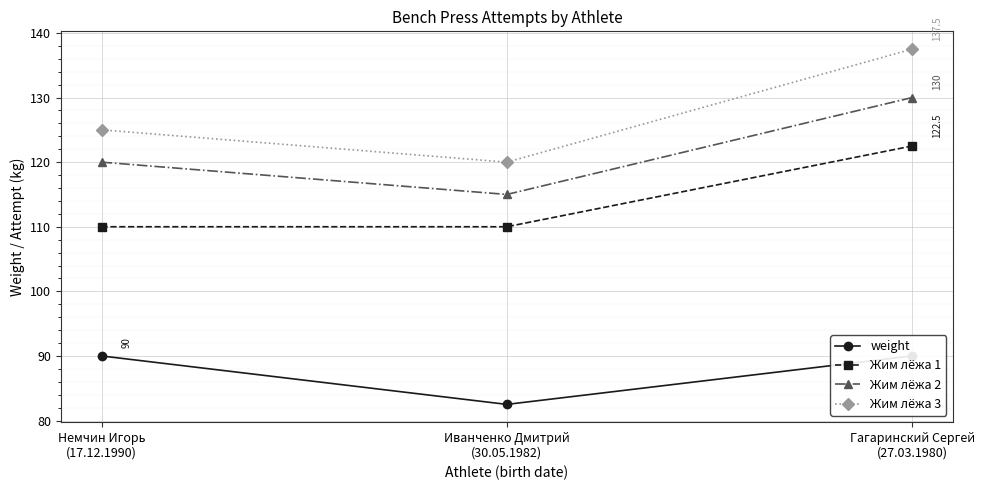

Read the Жим лёжа 2 value at Немчин Игорь
(17.12.1990).

120.0